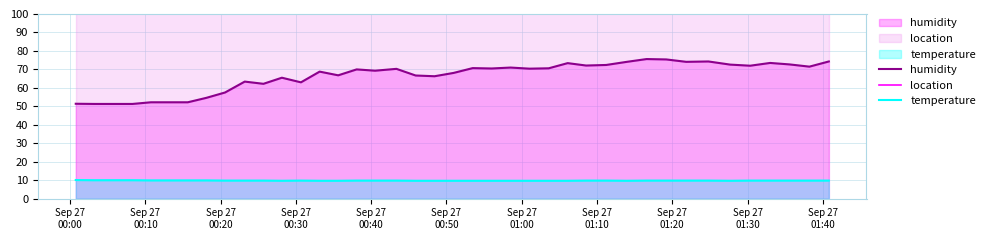

What are all the series names shown in the legend?

humidity, location, temperature